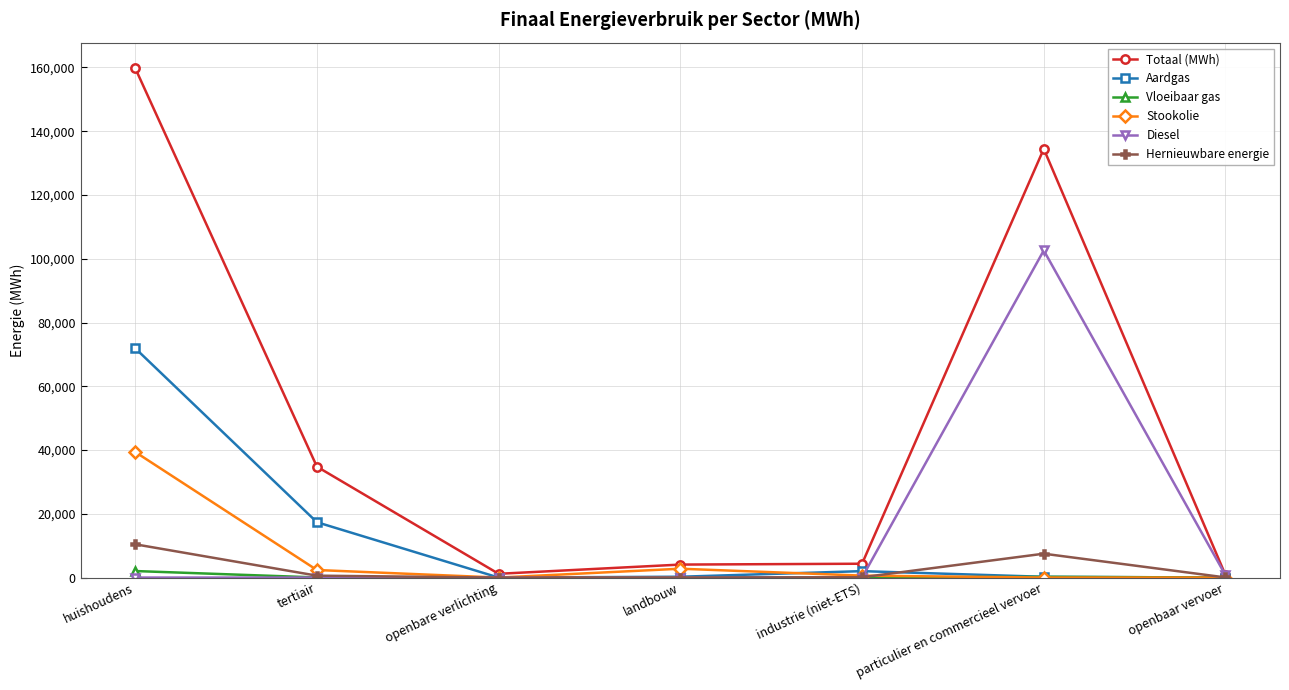

What is the label of the 4th point from the left?

landbouw